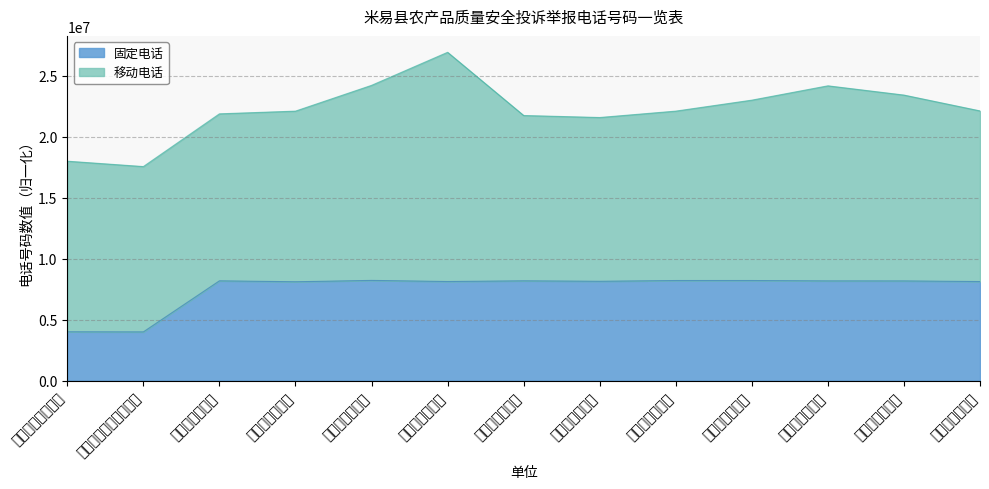

Where is the data nearest to the value 6100884?

丙谷镇人民政府